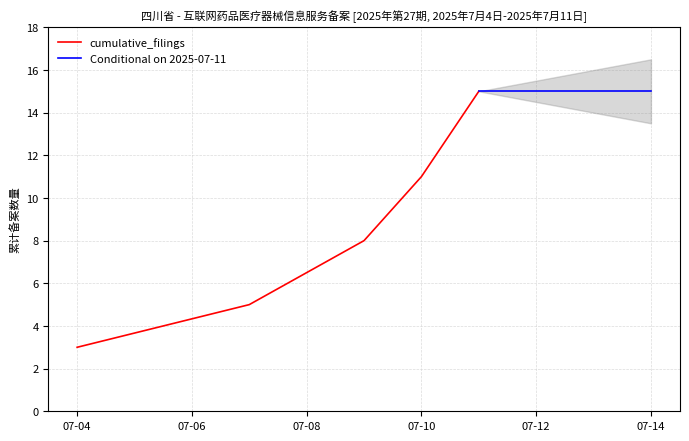

What is the maximum value for cumulative_filings?

15